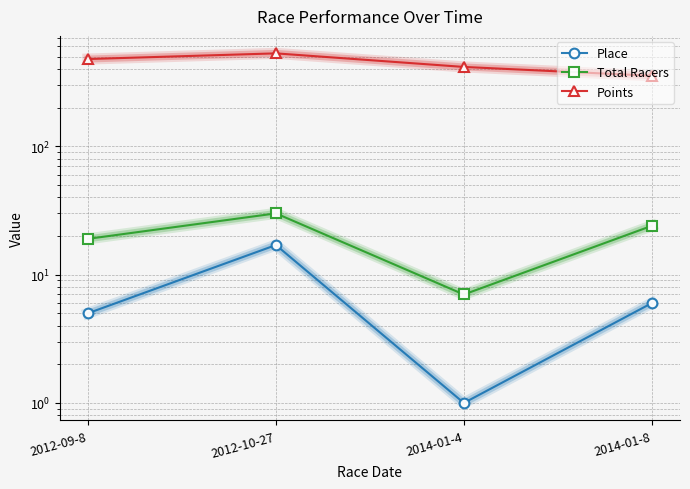

Read the Points value at 2014-01-4.

415.2